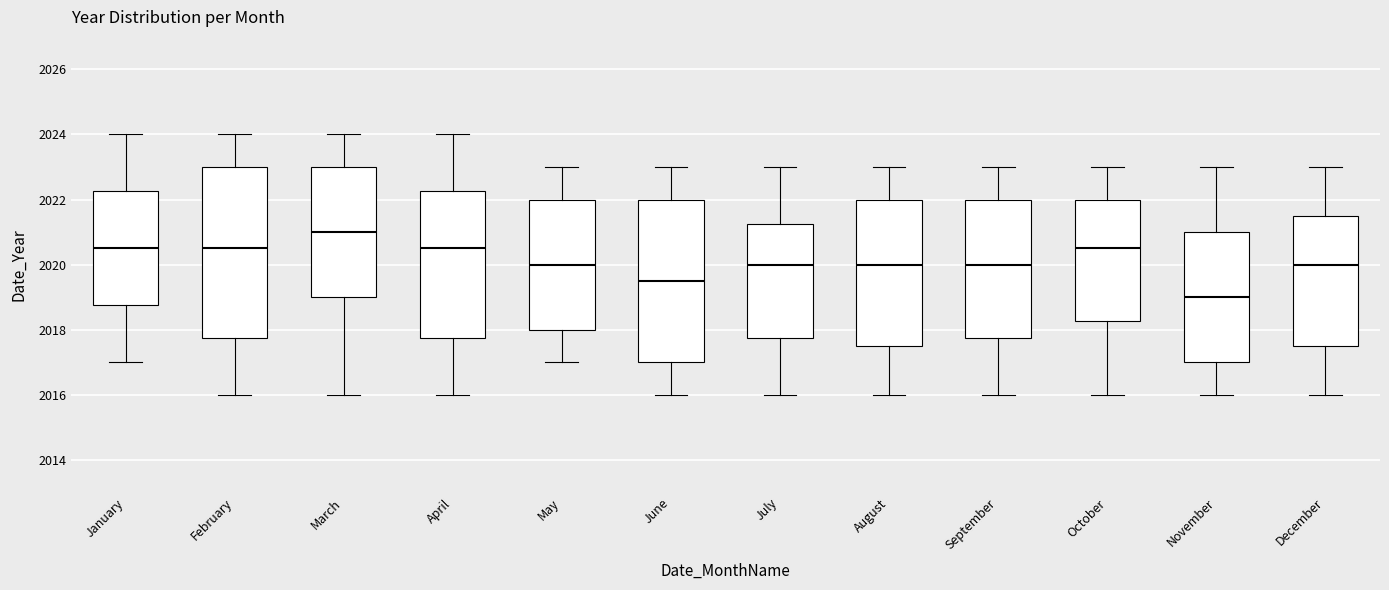

Reading left to right, transcribe this box plot: for each box, give where its median line is, the range the box spans, and where its two whiskers end, as read against the y-axis. The values are not printed on the chart, so give them approximately, as read against the axis.

January: median 2020.6, box 2018.8 to 2022.2, whiskers 2017.0 to 2024.0
February: median 2020.6, box 2017.8 to 2023.0, whiskers 2016.0 to 2024.0
March: median 2021.0, box 2019.0 to 2023.0, whiskers 2016.0 to 2024.0
April: median 2020.6, box 2017.8 to 2022.2, whiskers 2016.0 to 2024.0
May: median 2020.0, box 2018.0 to 2022.0, whiskers 2017.0 to 2023.0
June: median 2019.6, box 2017.0 to 2022.0, whiskers 2016.0 to 2023.0
July: median 2020.0, box 2017.8 to 2021.2, whiskers 2016.0 to 2023.0
August: median 2020.0, box 2017.6 to 2022.0, whiskers 2016.0 to 2023.0
September: median 2020.0, box 2017.8 to 2022.0, whiskers 2016.0 to 2023.0
October: median 2020.6, box 2018.2 to 2022.0, whiskers 2016.0 to 2023.0
November: median 2019.0, box 2017.0 to 2021.0, whiskers 2016.0 to 2023.0
December: median 2020.0, box 2017.6 to 2021.6, whiskers 2016.0 to 2023.0